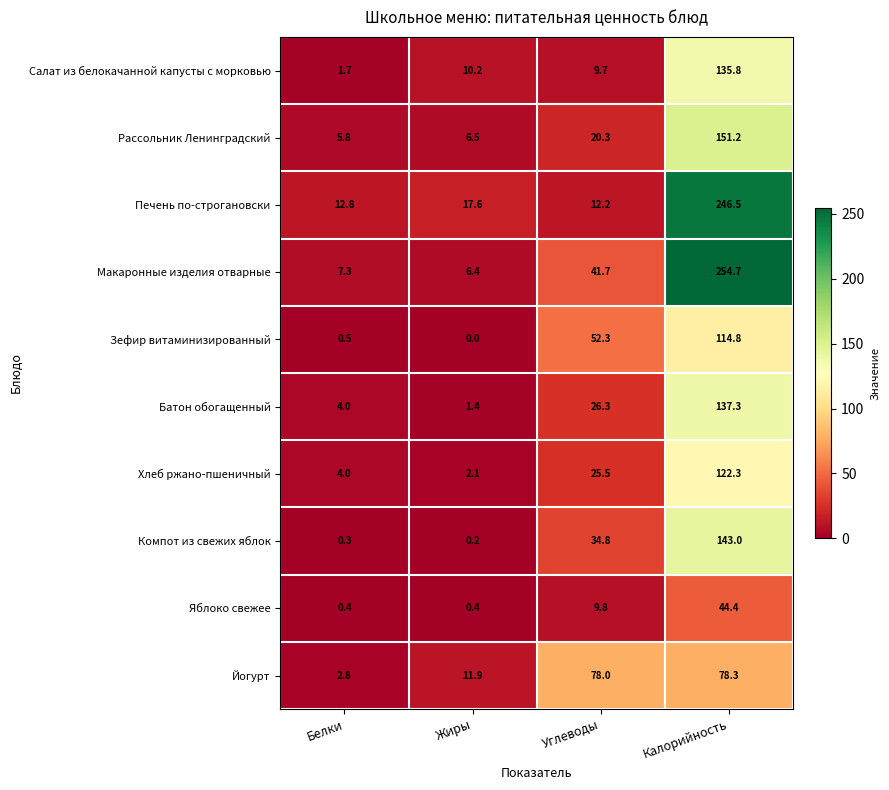

What is the difference between the maximum and second lowest values in the Печень по-строгановски series?

233.7